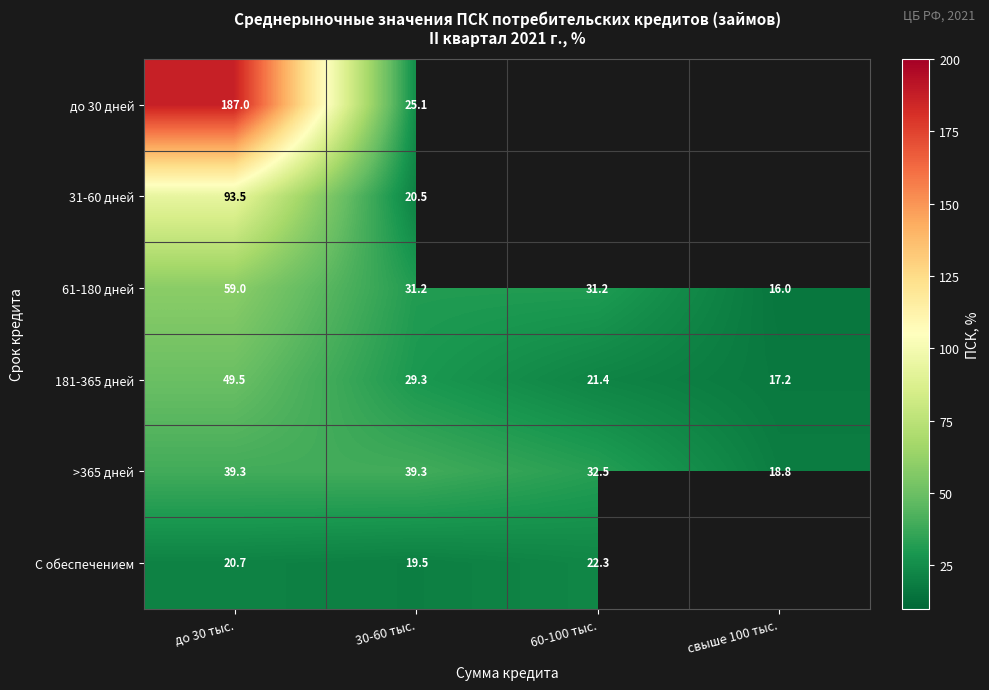

Rank the series at 60-100 тыс. from highest to lowest value.

до 30 дней, 31-60 дней, >365 дней, 61-180 дней, С обеспечением, 181-365 дней